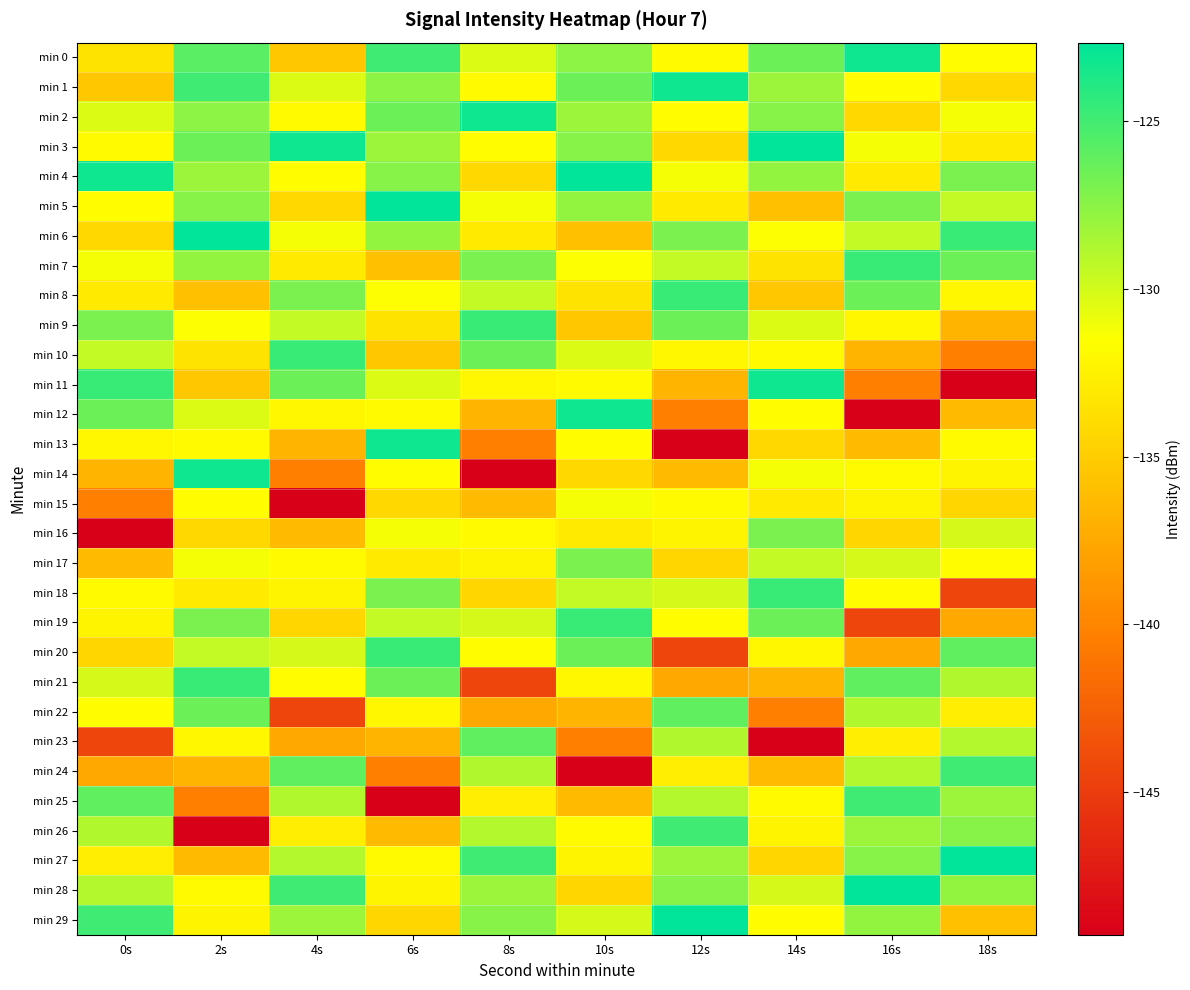

At how many categories does at least one series exceed -126?

10